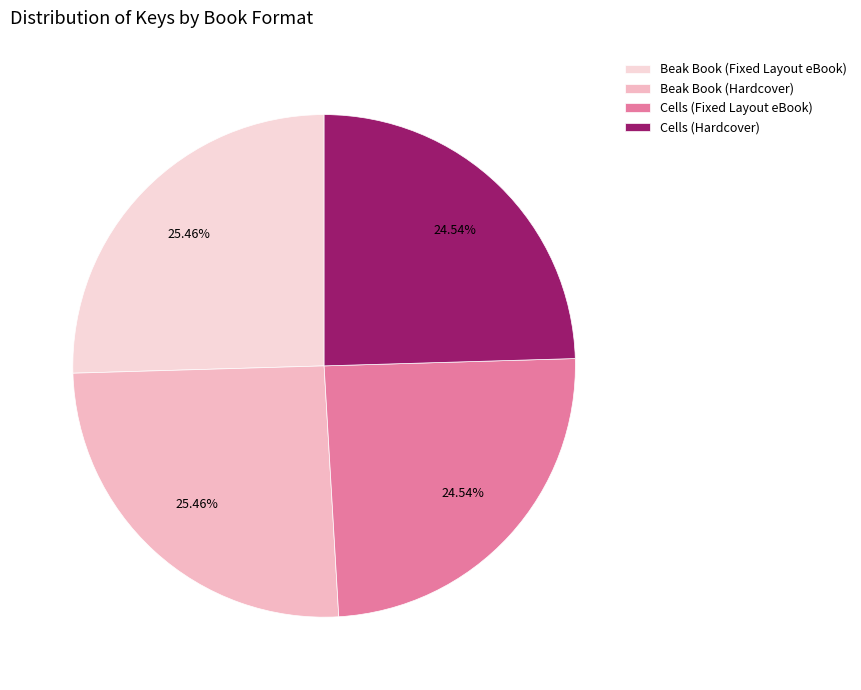

How many slices are in this pie chart?

4